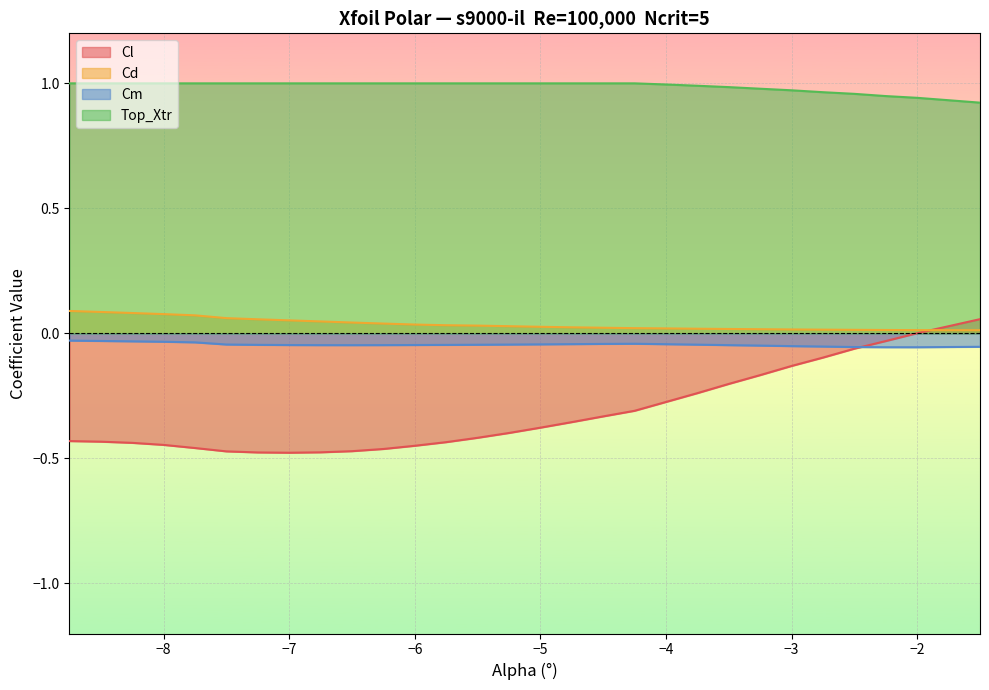

Reading left to right, extract all data points from this chart.

Cl: -8.75=-0.4	-8.5=-0.4	-8.25=-0.4	-8.0=-0.4	-7.75=-0.5	-7.5=-0.5	-7.25=-0.5	-7.0=-0.5	-6.75=-0.5	-6.5=-0.5	-6.25=-0.5	-6.0=-0.4	-5.75=-0.4	-5.5=-0.4	-5.25=-0.4	-5.0=-0.4	-4.75=-0.4	-4.5=-0.3	-4.25=-0.3	-4.0=-0.3	-3.75=-0.2	-3.5=-0.2	-3.25=-0.2	-3.0=-0.1	-2.75=-0.1	-2.5=-0.1	-2.25=-0.0	-2.0=0.0	-1.75=0.0	-1.5=0.1
Cd: -8.75=0.1	-8.5=0.1	-8.25=0.1	-8.0=0.1	-7.75=0.1	-7.5=0.1	-7.25=0.1	-7.0=0.1	-6.75=0.0	-6.5=0.0	-6.25=0.0	-6.0=0.0	-5.75=0.0	-5.5=0.0	-5.25=0.0	-5.0=0.0	-4.75=0.0	-4.5=0.0	-4.25=0.0	-4.0=0.0	-3.75=0.0	-3.5=0.0	-3.25=0.0	-3.0=0.0	-2.75=0.0	-2.5=0.0	-2.25=0.0	-2.0=0.0	-1.75=0.0	-1.5=0.0
Cm: -8.75=-0.0	-8.5=-0.0	-8.25=-0.0	-8.0=-0.0	-7.75=-0.0	-7.5=-0.0	-7.25=-0.0	-7.0=-0.0	-6.75=-0.0	-6.5=-0.0	-6.25=-0.0	-6.0=-0.0	-5.75=-0.0	-5.5=-0.0	-5.25=-0.0	-5.0=-0.0	-4.75=-0.0	-4.5=-0.0	-4.25=-0.0	-4.0=-0.0	-3.75=-0.0	-3.5=-0.0	-3.25=-0.0	-3.0=-0.1	-2.75=-0.1	-2.5=-0.1	-2.25=-0.1	-2.0=-0.1	-1.75=-0.1	-1.5=-0.1
Top_Xtr: -8.75=1.0	-8.5=1.0	-8.25=1.0	-8.0=1.0	-7.75=1.0	-7.5=1.0	-7.25=1.0	-7.0=1.0	-6.75=1.0	-6.5=1.0	-6.25=1.0	-6.0=1.0	-5.75=1.0	-5.5=1.0	-5.25=1.0	-5.0=1.0	-4.75=1.0	-4.5=1.0	-4.25=1.0	-4.0=1.0	-3.75=1.0	-3.5=1.0	-3.25=1.0	-3.0=1.0	-2.75=1.0	-2.5=1.0	-2.25=0.9	-2.0=0.9	-1.75=0.9	-1.5=0.9